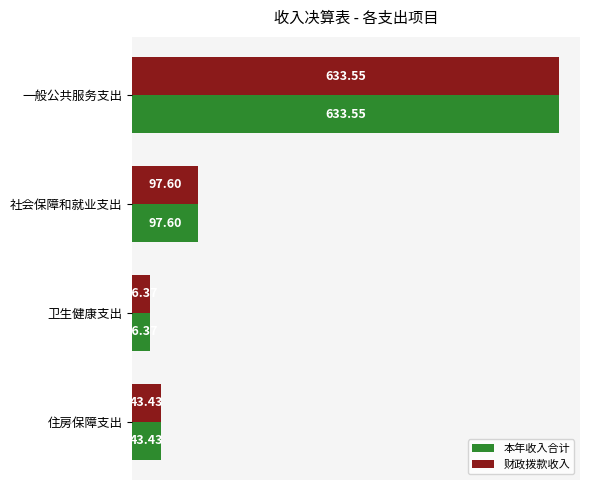

List the labels in order of 财政拨款收入 value, largest first.

一般公共服务支出, 社会保障和就业支出, 住房保障支出, 卫生健康支出